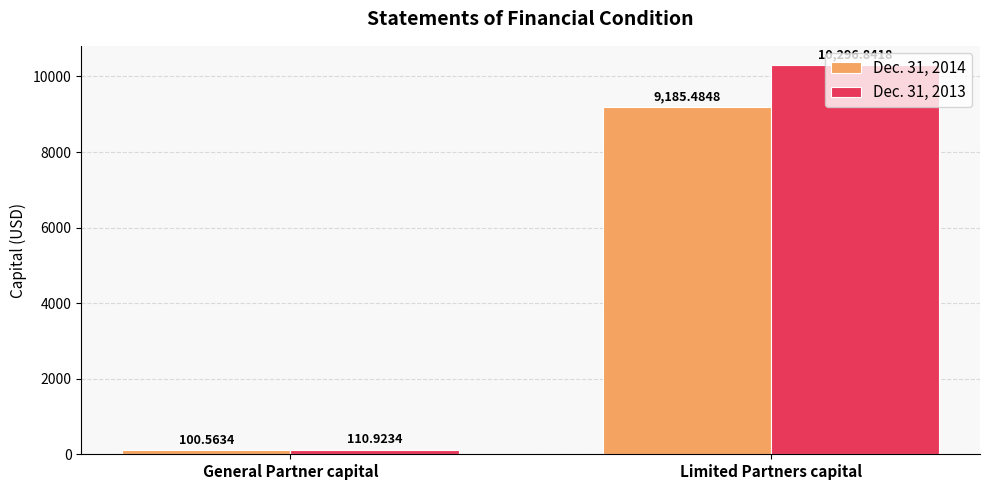

Which series has the widest spread of values?

Dec. 31, 2013